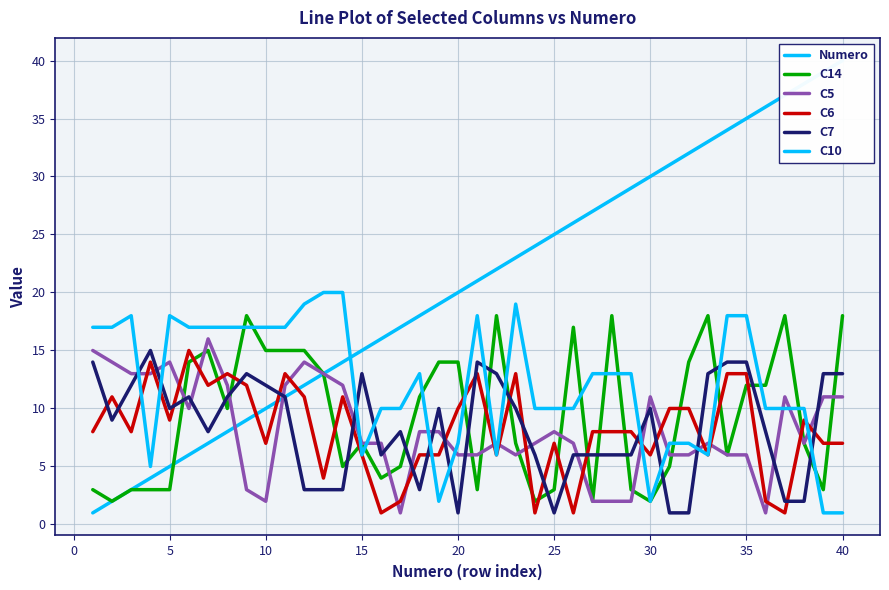

What is the lowest value of the C10 series?

1